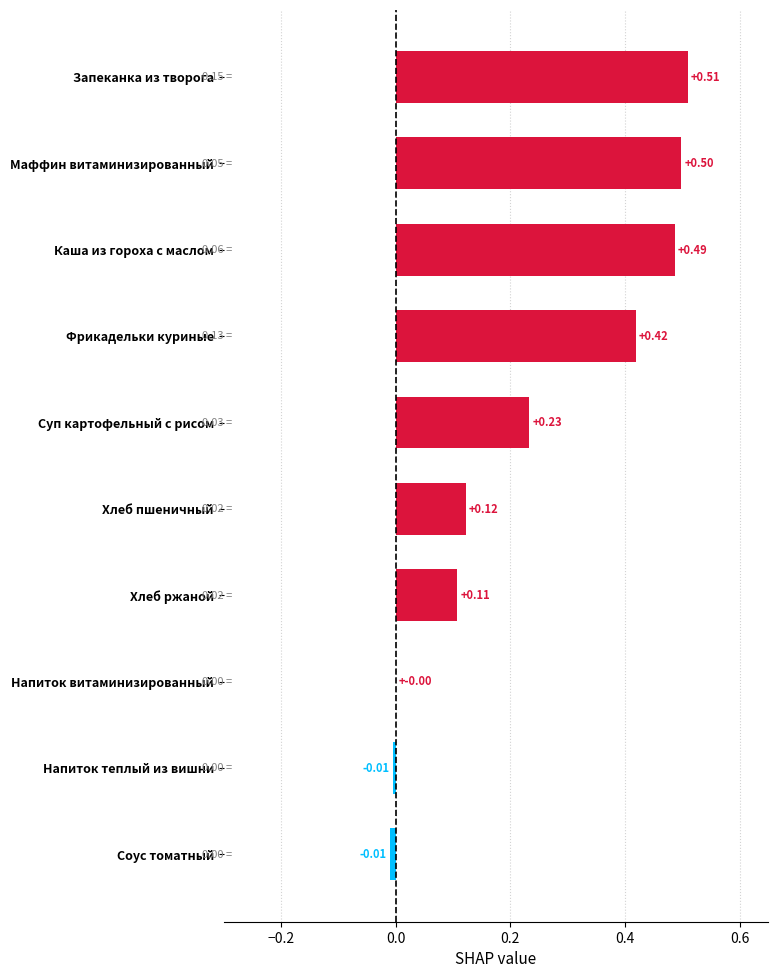

What is the sum of the values at Каша из гороха с маслом and Суп картофельный с рисом?

0.7